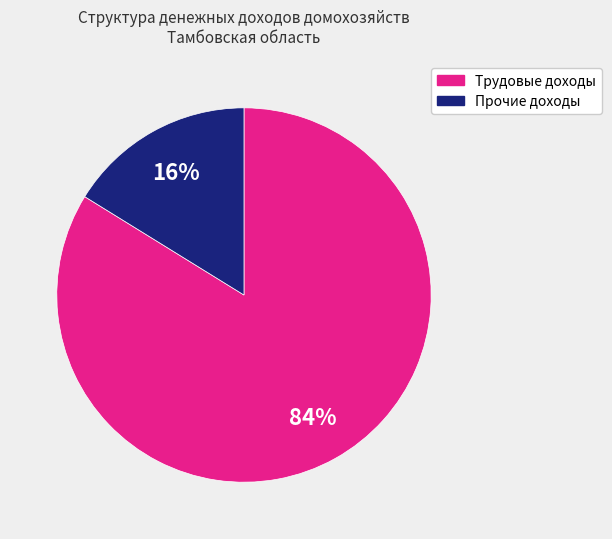

To the nearest percent, what is the difference between the largest and smallest slice percentages?

68%